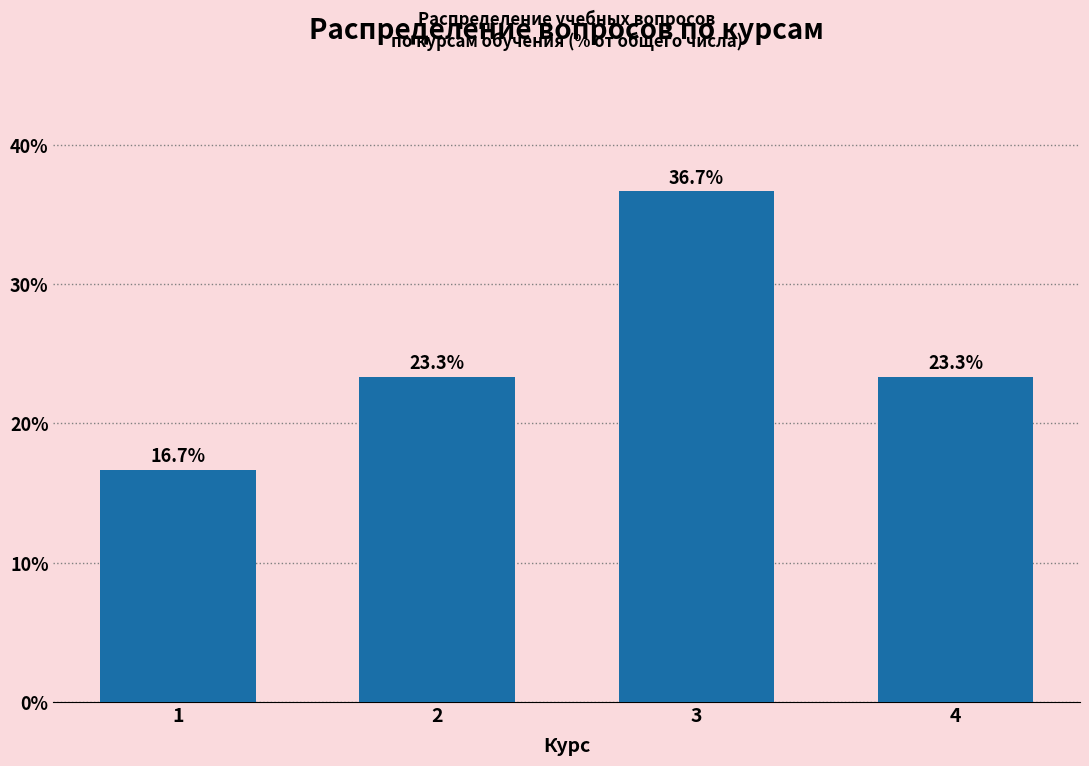

Reading left to right, transcribe all the data shown in this chart.

1=16.7	2=23.3	3=36.7	4=23.3